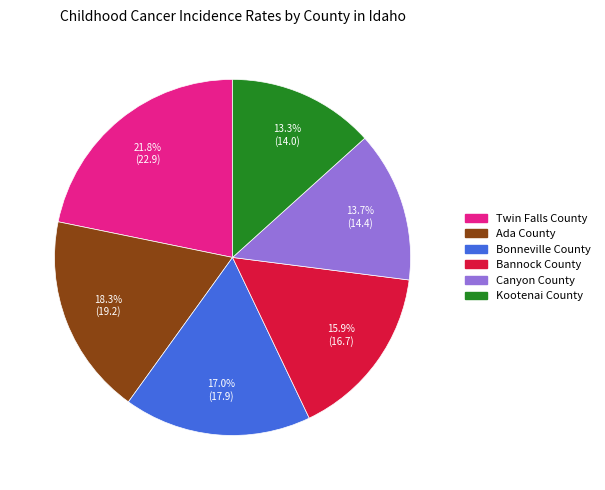

What percentage is the Twin Falls County slice, to the nearest percent?

22%